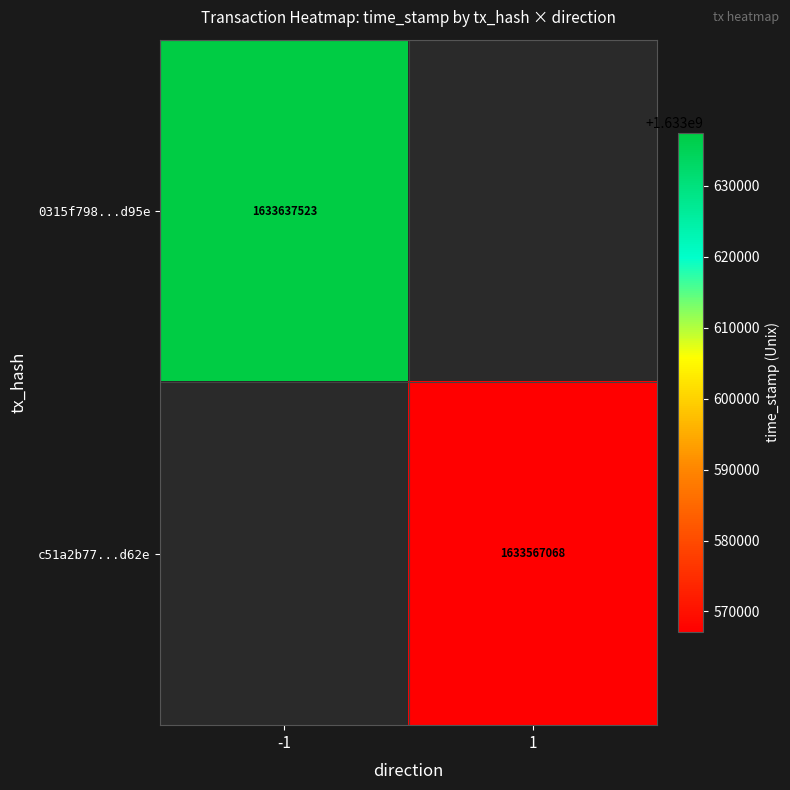

Is it true that c51a2b77...d62e equals 1633567068 at 1?

True